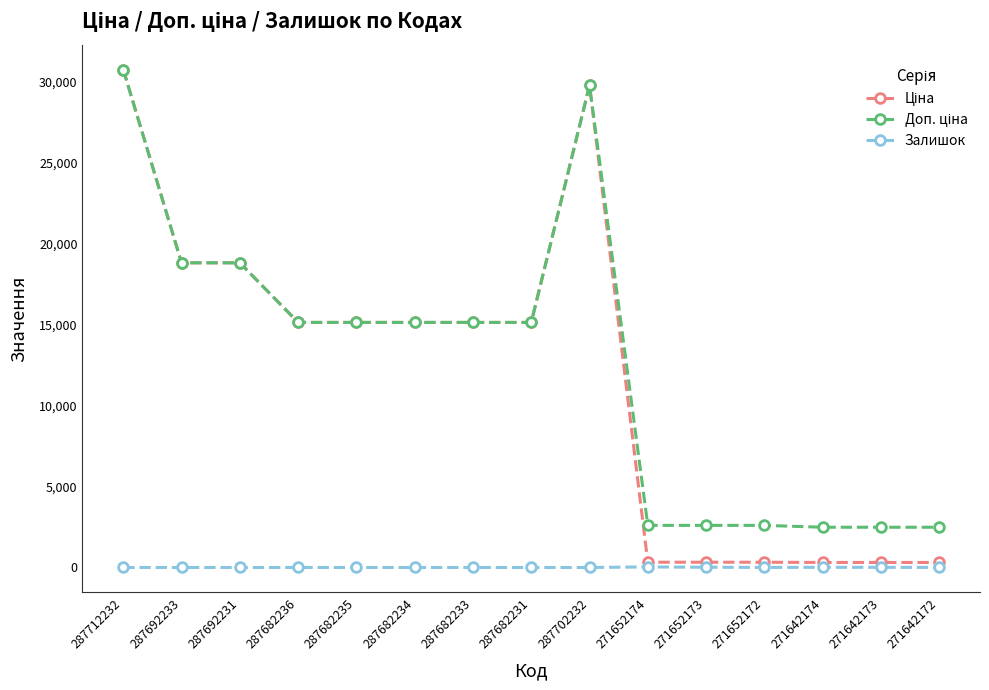

Is it true that Залишок equals 0.0 at 287682235?

True